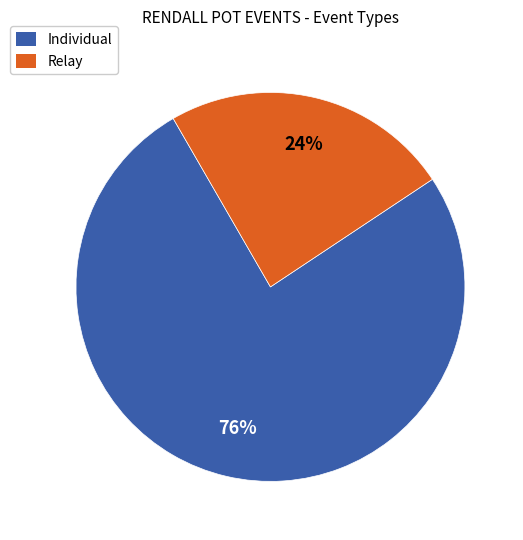

Is the sum of Individual and Relay greater than half?

Yes